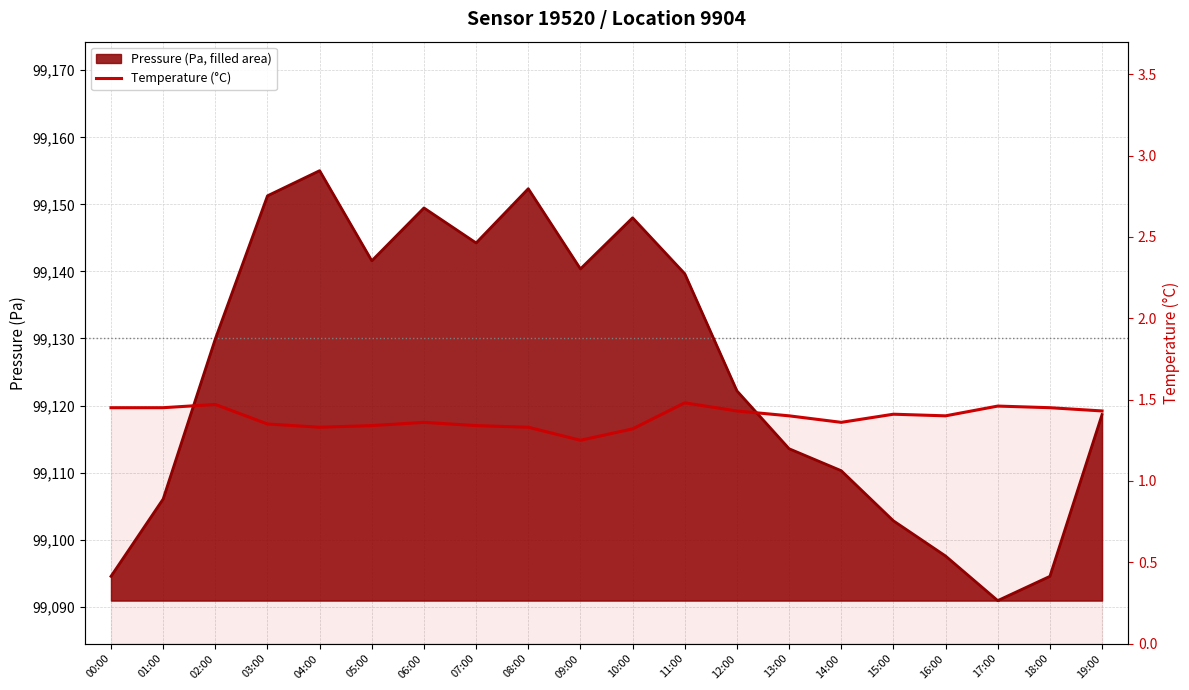

Which label corresponds to the smallest value in the chart?

09:00